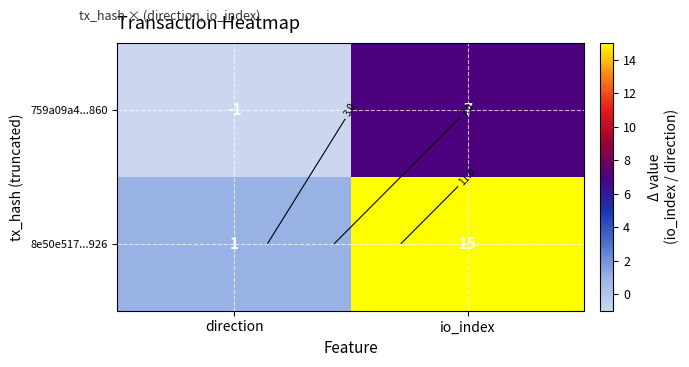

Rank the categories by 759a09a4...860 value from lowest to highest.

direction, io_index